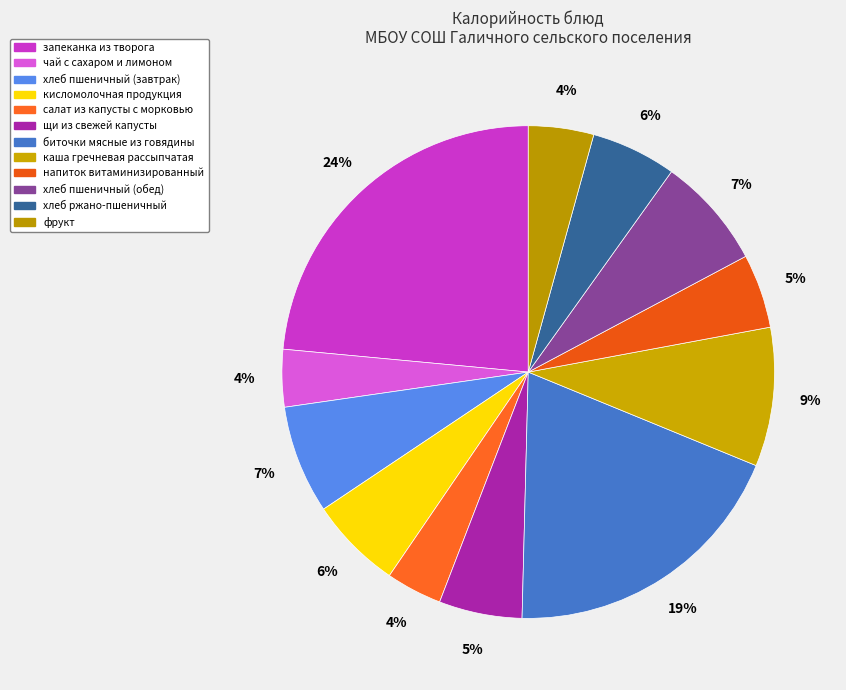

How many slices are in this pie chart?

12